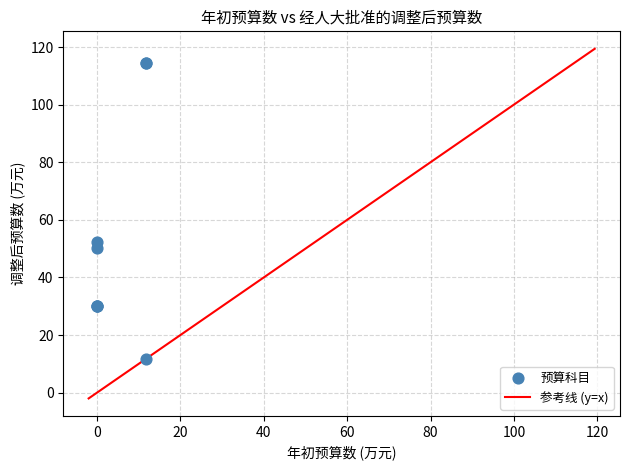

What Y value in the scatter plot is closest to 63?

52.3